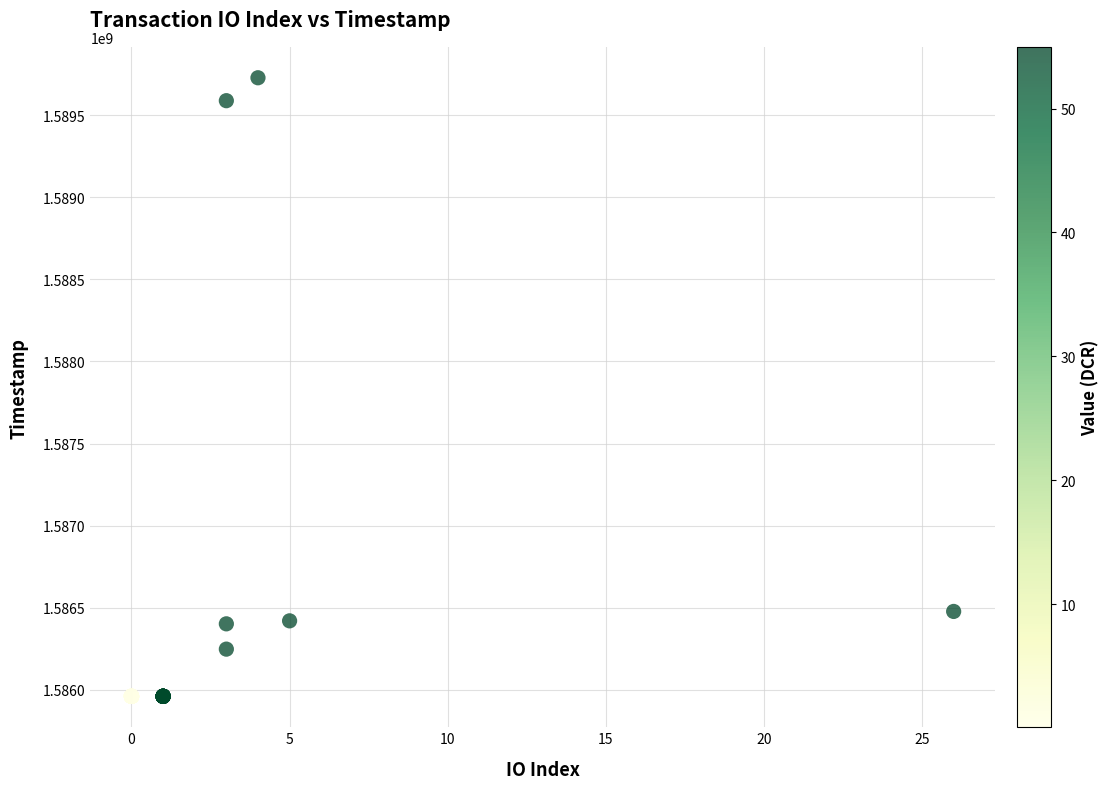

What Y value in the scatter plot is closest to 1587844331?

1586478121